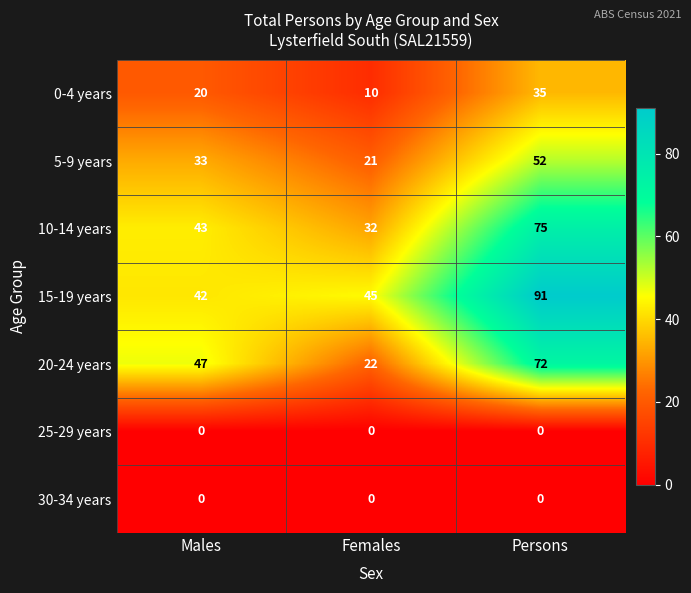

At how many categories does at least one series exceed 42?

3